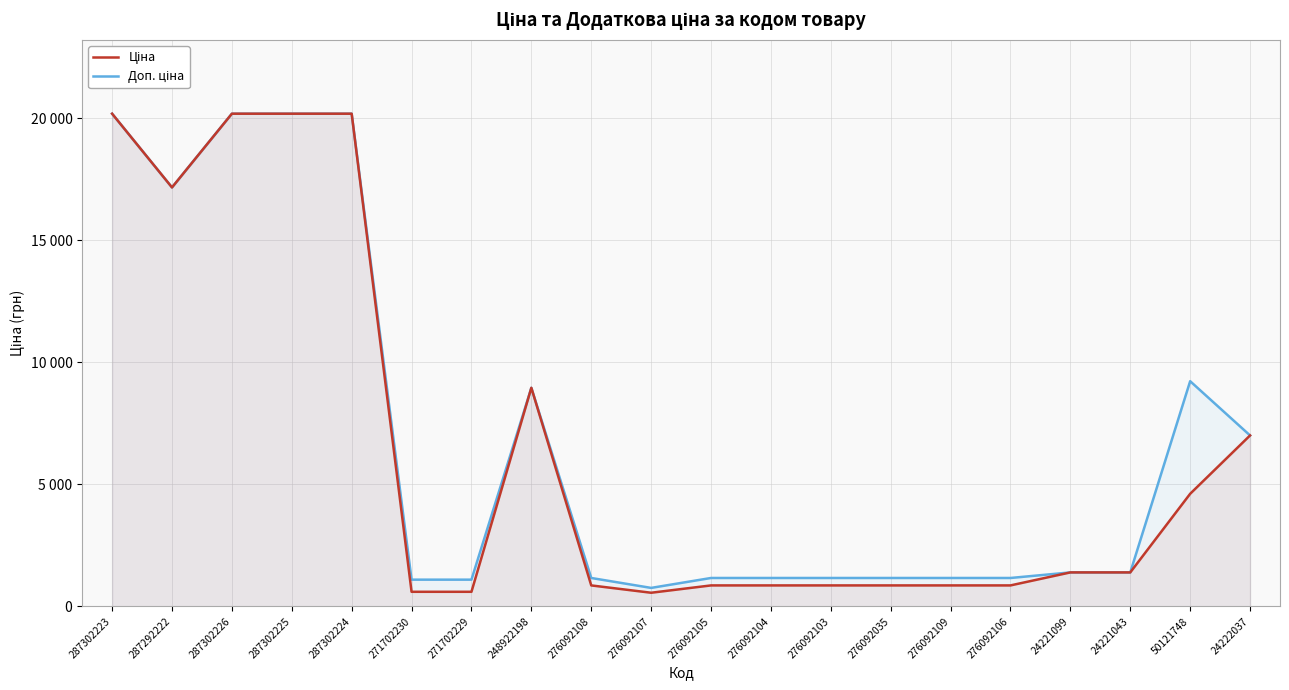

Reading left to right, what are all the values shown in this chart?

Ціна: 20186.0	17165.0	20186.0	20186.0	20186.0	596.5	596.5	8955.1	857.9	557.6	857.9	857.9	857.9	857.9	857.9	857.9	1390.7	1390.7	4612.5	7002.6
Доп. ціна: 20186.0	17165.0	20186.0	20186.0	20186.0	1093.7	1093.7	8955.1	1162.5	756.0	1162.5	1162.5	1162.5	1162.5	1162.5	1162.5	1391.0	1391.0	9225.1	7002.6